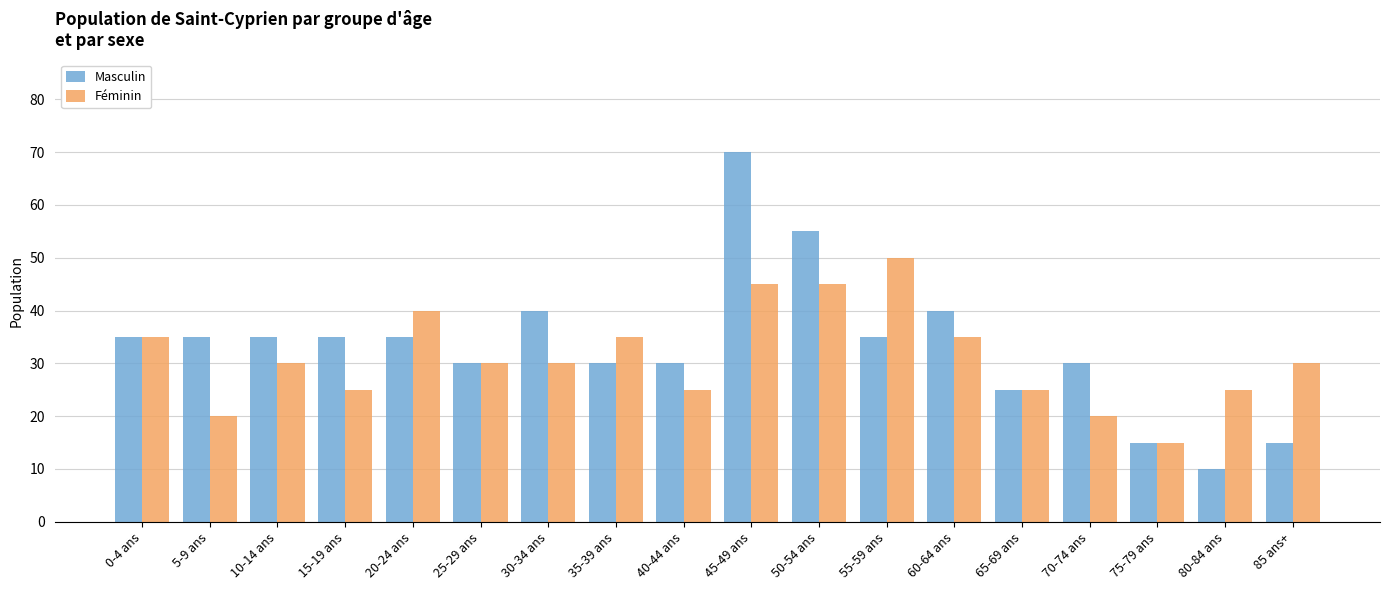

Which series has the widest spread of values?

Masculin